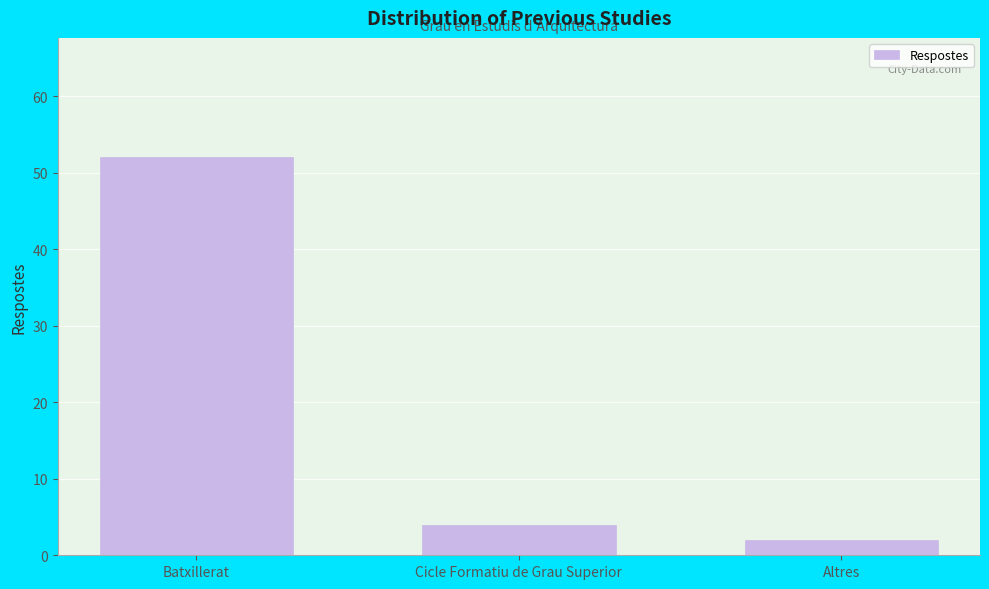

Reading left to right, what are all the values shown in this chart?

52	4	2